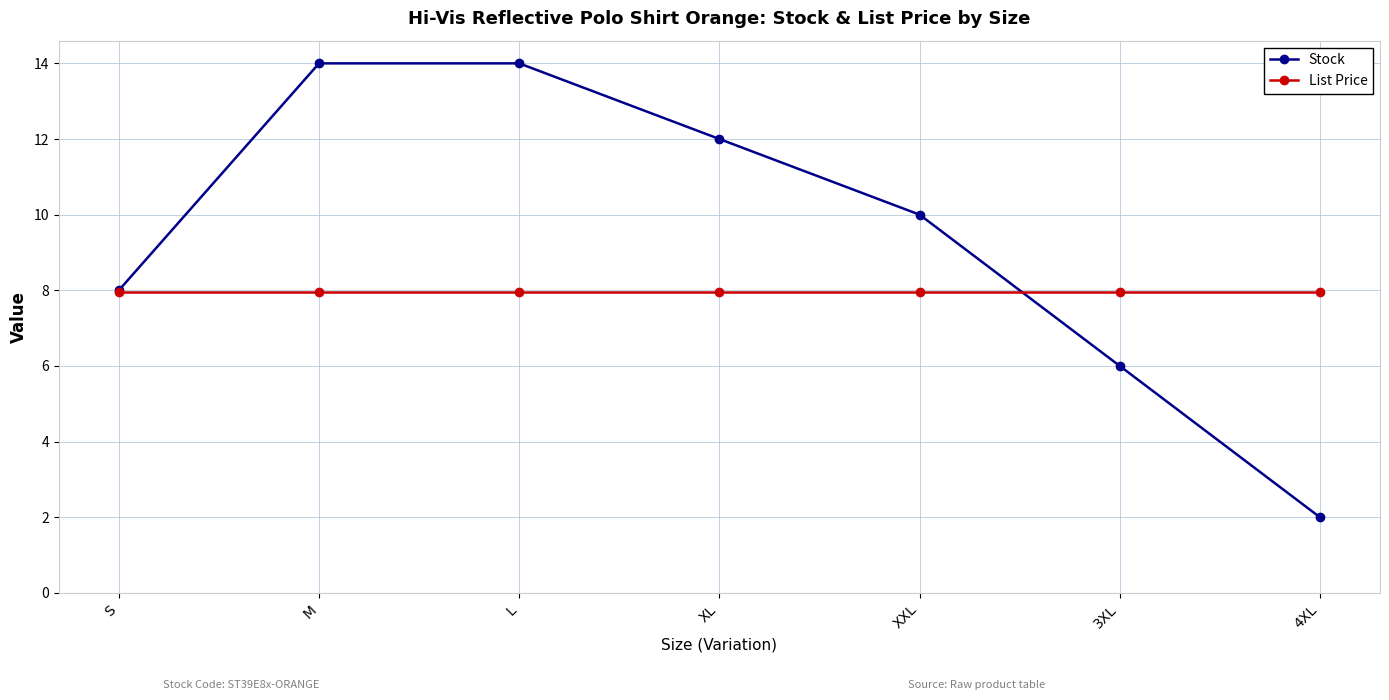

Rank the series by their maximum value, from highest to lowest.

Stock, List Price